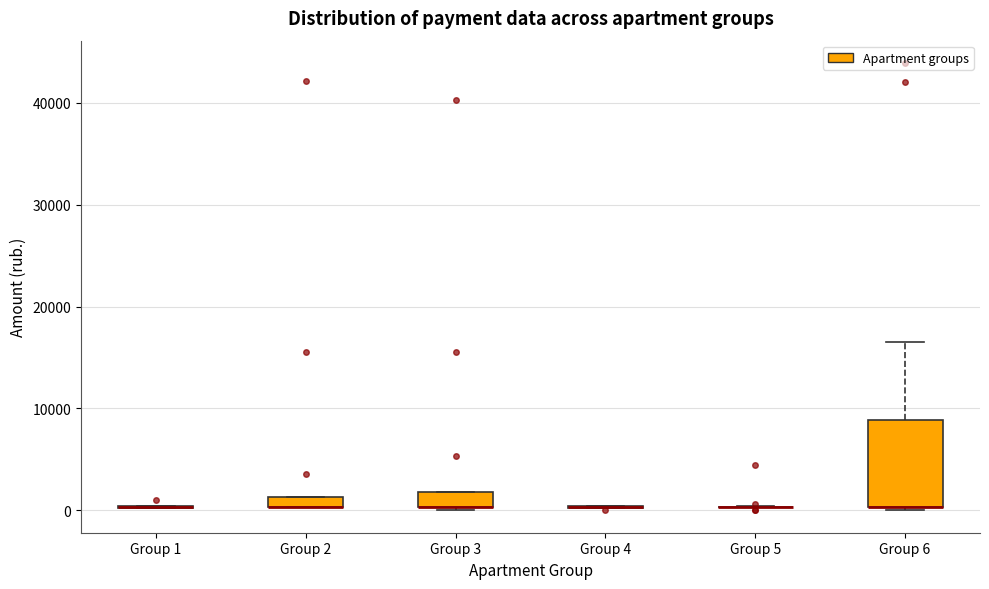

Which box is the tallest, from its lower edge to its upper edge?

Group 6